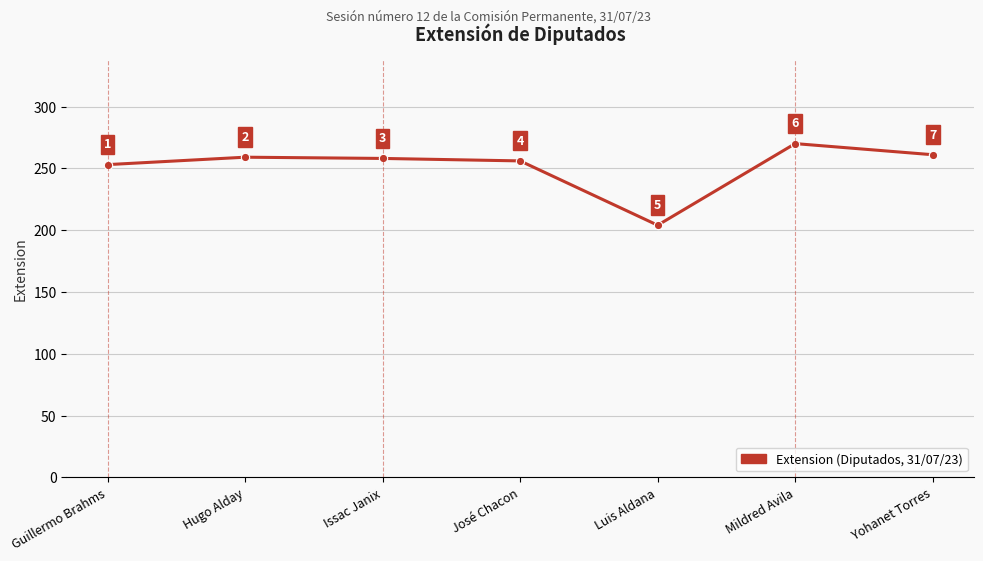

List the labels in order of value, largest first.

Mildred Avila, Yohanet Torres, Hugo Alday, Issac Janix, José Chacon, Guillermo Brahms, Luis Aldana